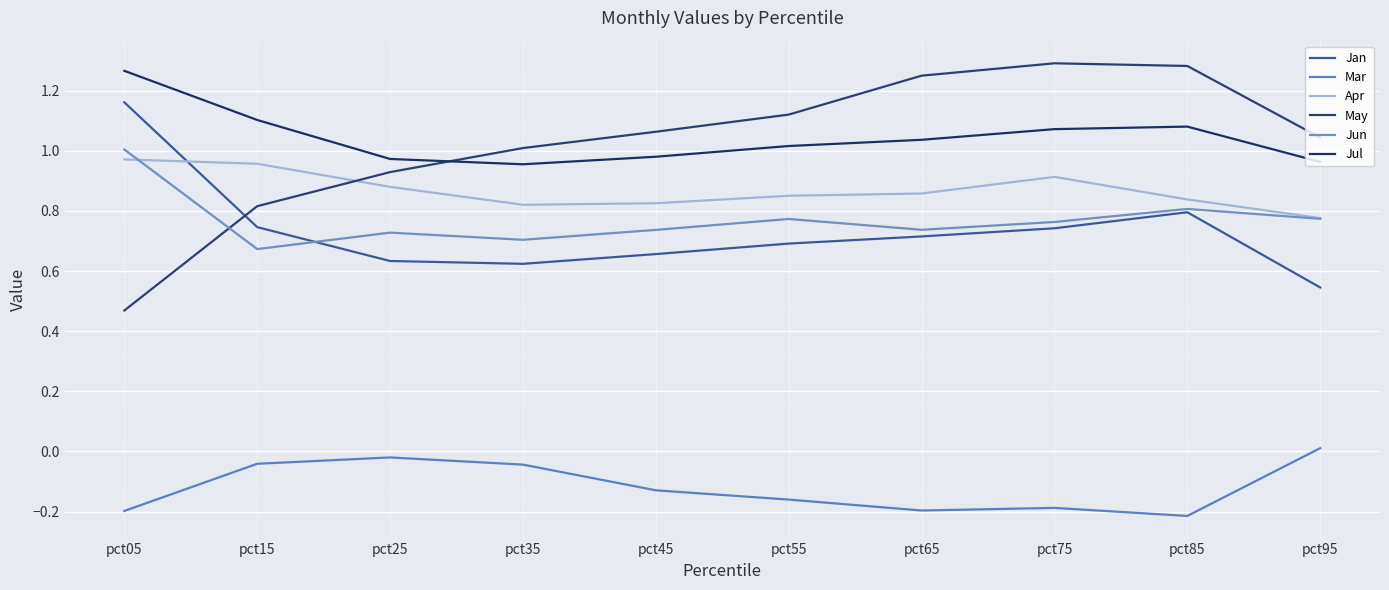

What is the value of the Jun point at the 7th from the left?

0.7